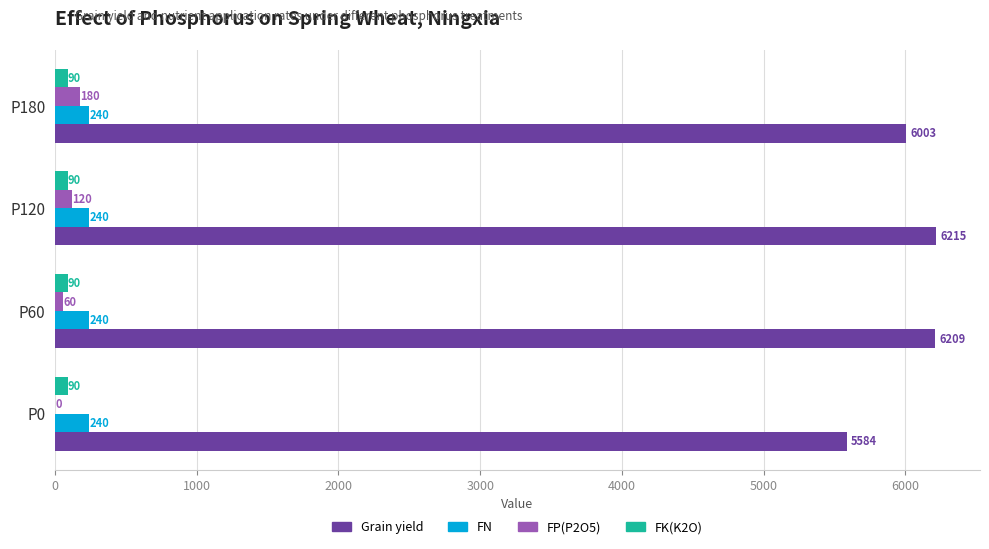

Which category has the highest value across all series?

P120